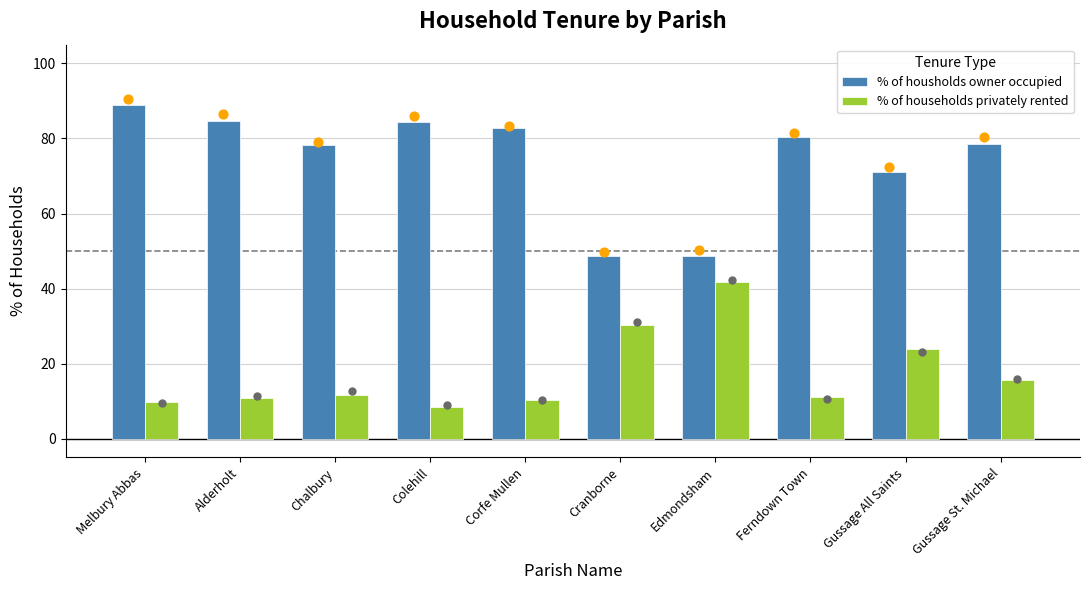

At how many categories does at least one series exceed 32?

10